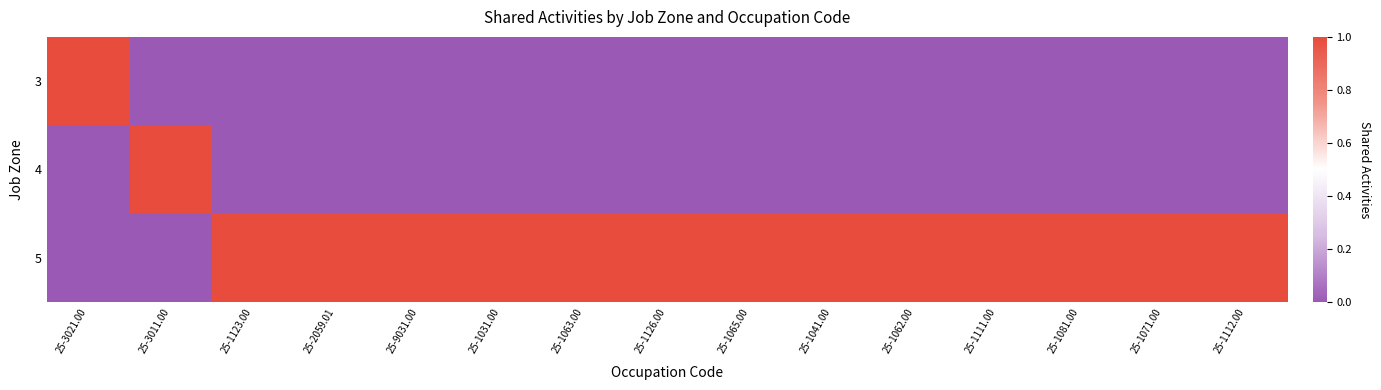

Reading left to right, transcribe all the data shown in this chart.

3: 25-3021.00=1	25-3011.00=0	25-1123.00=0	25-2059.01=0	25-9031.00=0	25-1031.00=0	25-1063.00=0	25-1126.00=0	25-1065.00=0	25-1041.00=0	25-1062.00=0	25-1111.00=0	25-1081.00=0	25-1071.00=0	25-1112.00=0
4: 25-3021.00=0	25-3011.00=1	25-1123.00=0	25-2059.01=0	25-9031.00=0	25-1031.00=0	25-1063.00=0	25-1126.00=0	25-1065.00=0	25-1041.00=0	25-1062.00=0	25-1111.00=0	25-1081.00=0	25-1071.00=0	25-1112.00=0
5: 25-3021.00=0	25-3011.00=0	25-1123.00=1	25-2059.01=1	25-9031.00=1	25-1031.00=1	25-1063.00=1	25-1126.00=1	25-1065.00=1	25-1041.00=1	25-1062.00=1	25-1111.00=1	25-1081.00=1	25-1071.00=1	25-1112.00=1